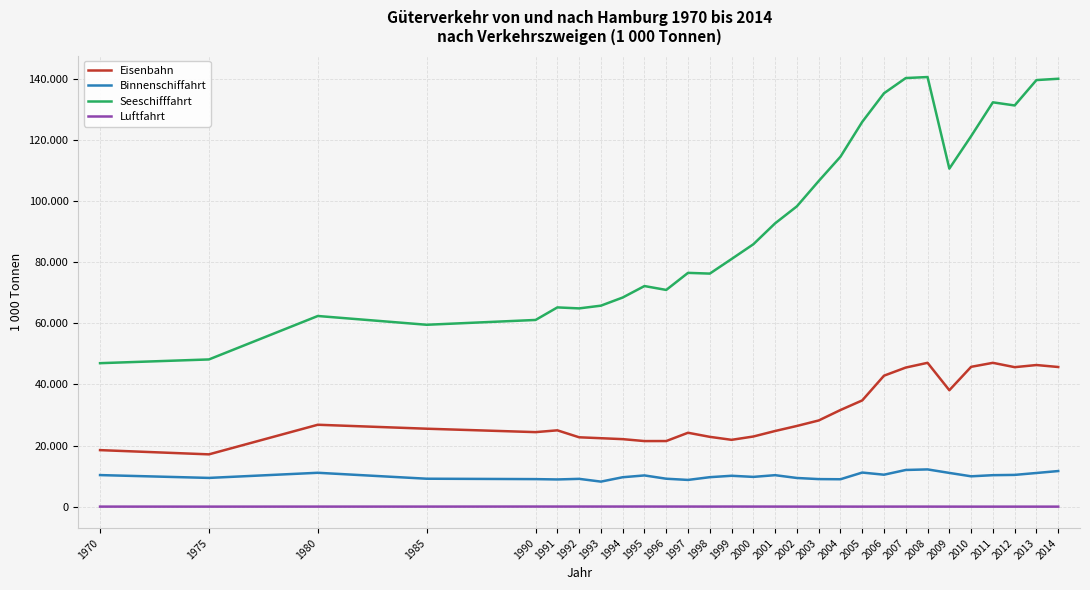

What are all the series names shown in the legend?

Eisenbahn, Binnenschiffahrt, Seeschifffahrt, Luftfahrt